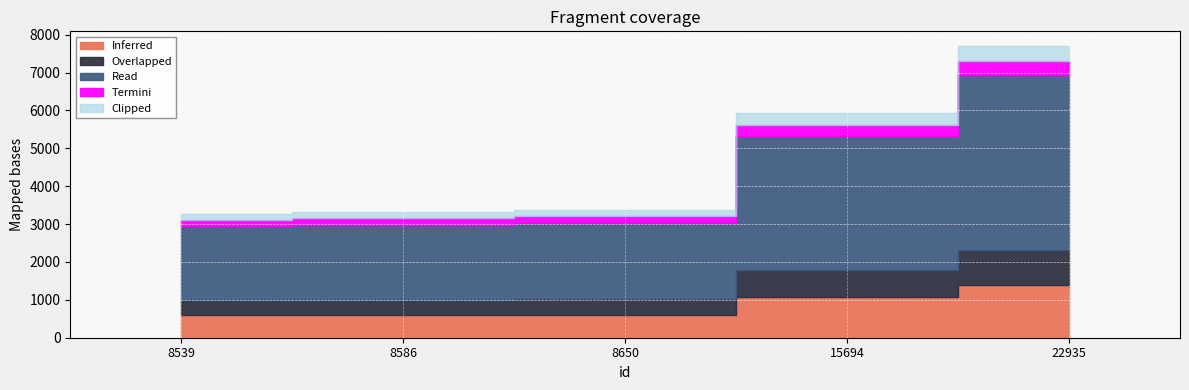

What is the smallest value displayed?

3278